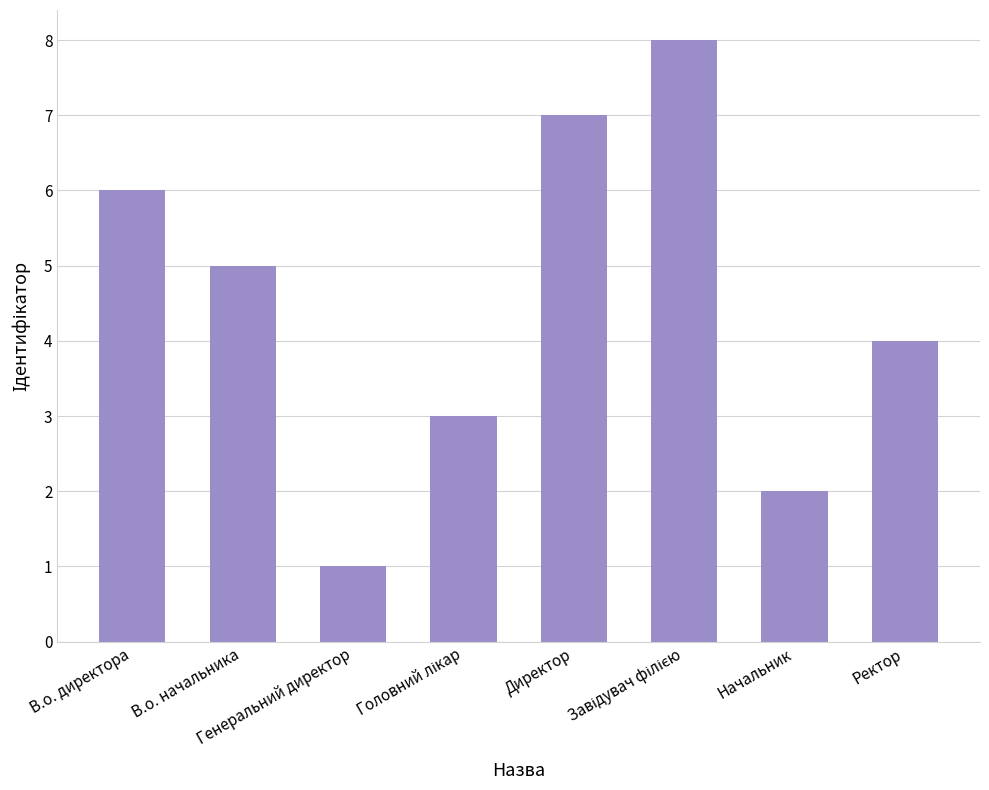

What is the greatest value displayed?

8